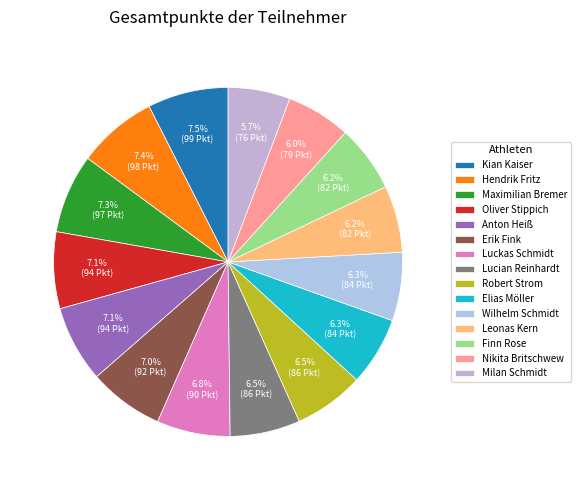

What percentage is the Maximilian Bremer slice, to the nearest percent?

7%